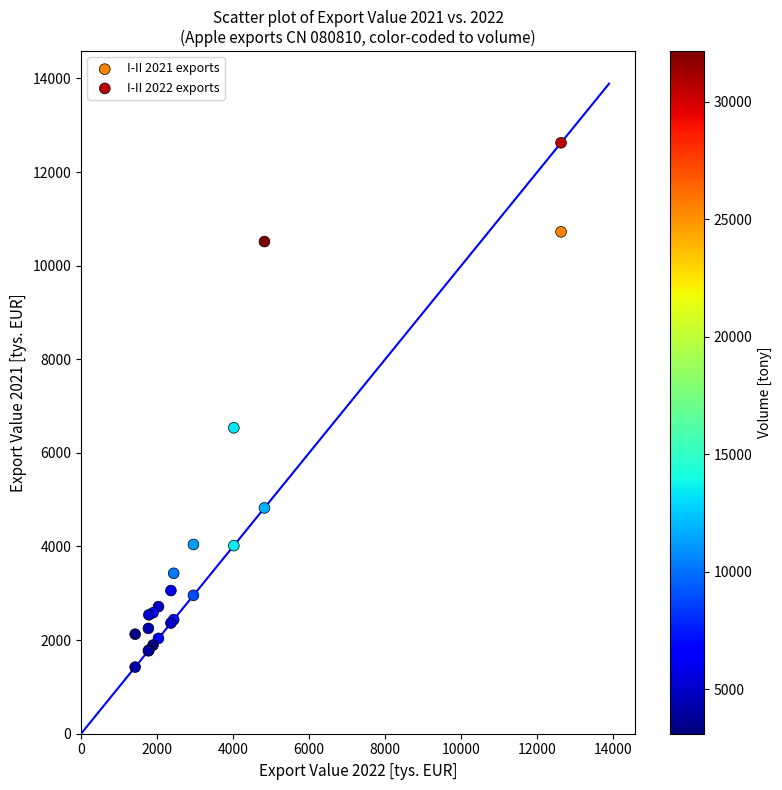

Which series reaches the maximum Y coordinate?

I-II 2022 exports